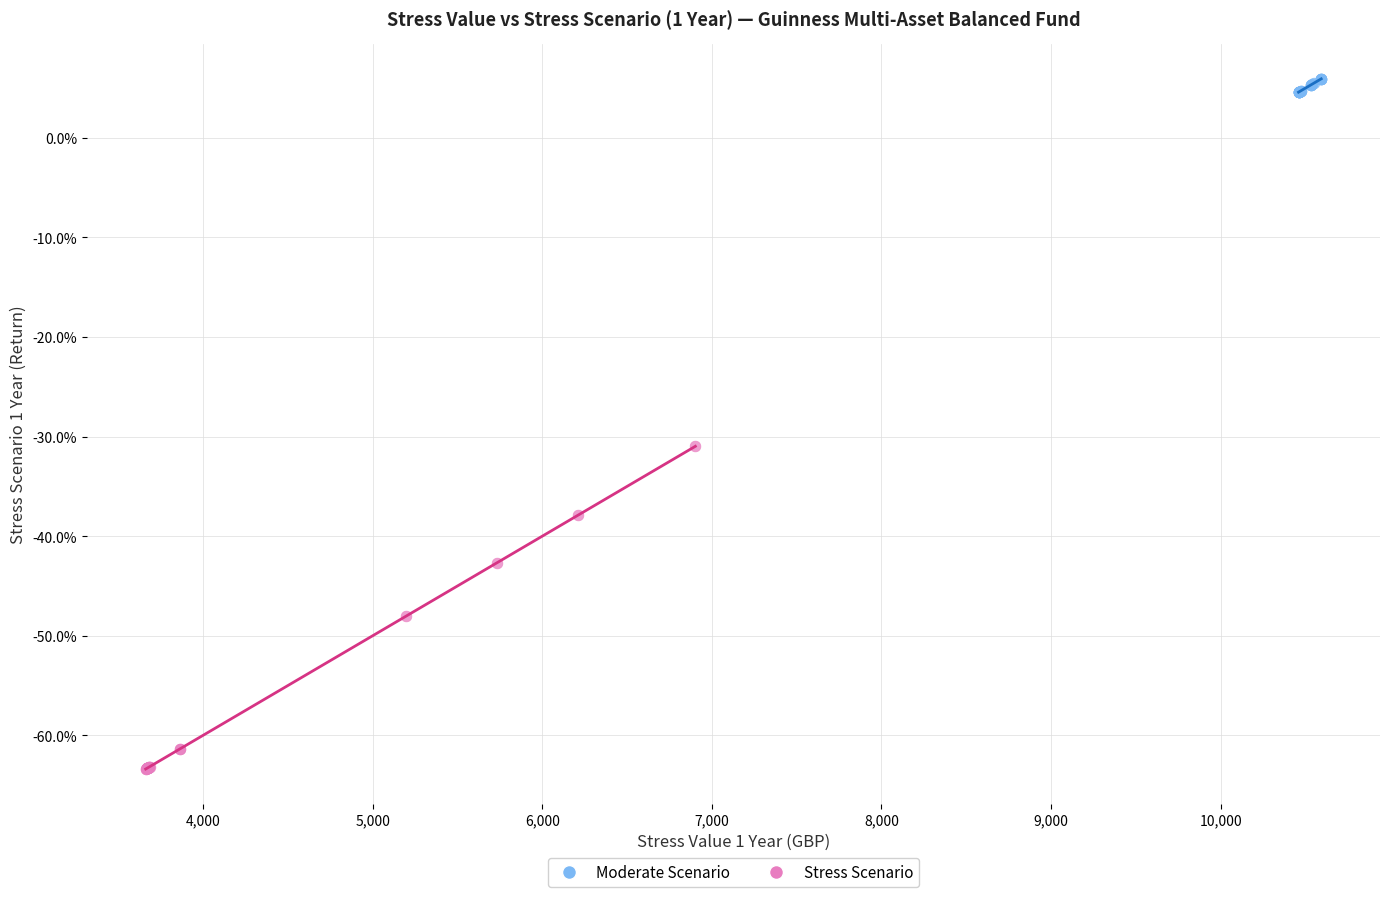

What are all the series names shown in the legend?

Moderate Scenario, Stress Scenario